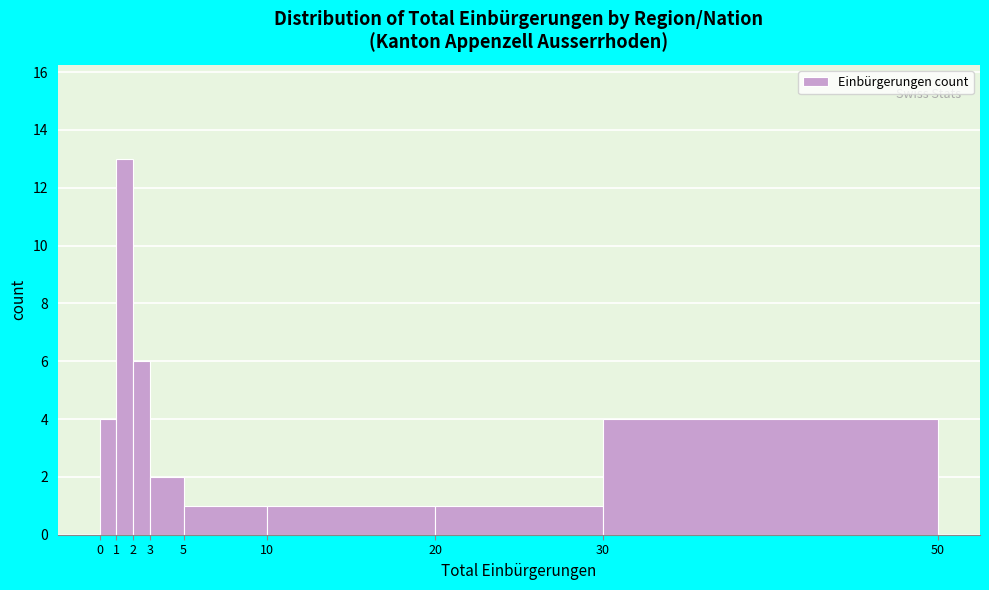

Which range on the x-axis has the tallest bar?

1 to 2